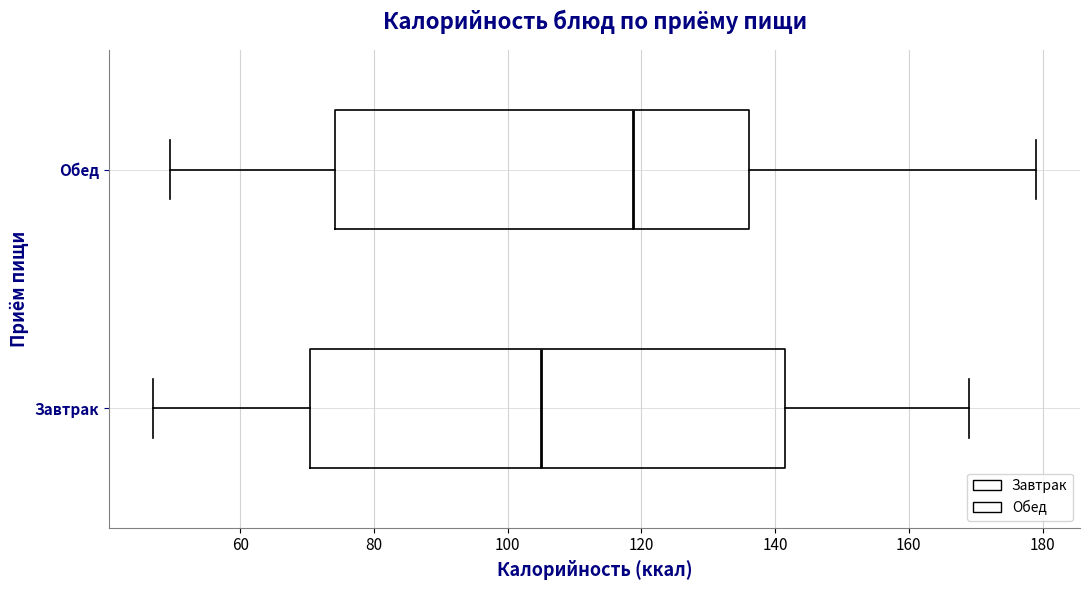

Reading bottom to top, read every box against the x-axis: the position of its median line, the range the box covers, and the ends of its whiskers. The values are not printed on the chart, so give them approximately, as read against the axis.

Завтрак: median 106, box 70 to 142, whiskers 48 to 168
Обед: median 118, box 74 to 136, whiskers 50 to 180